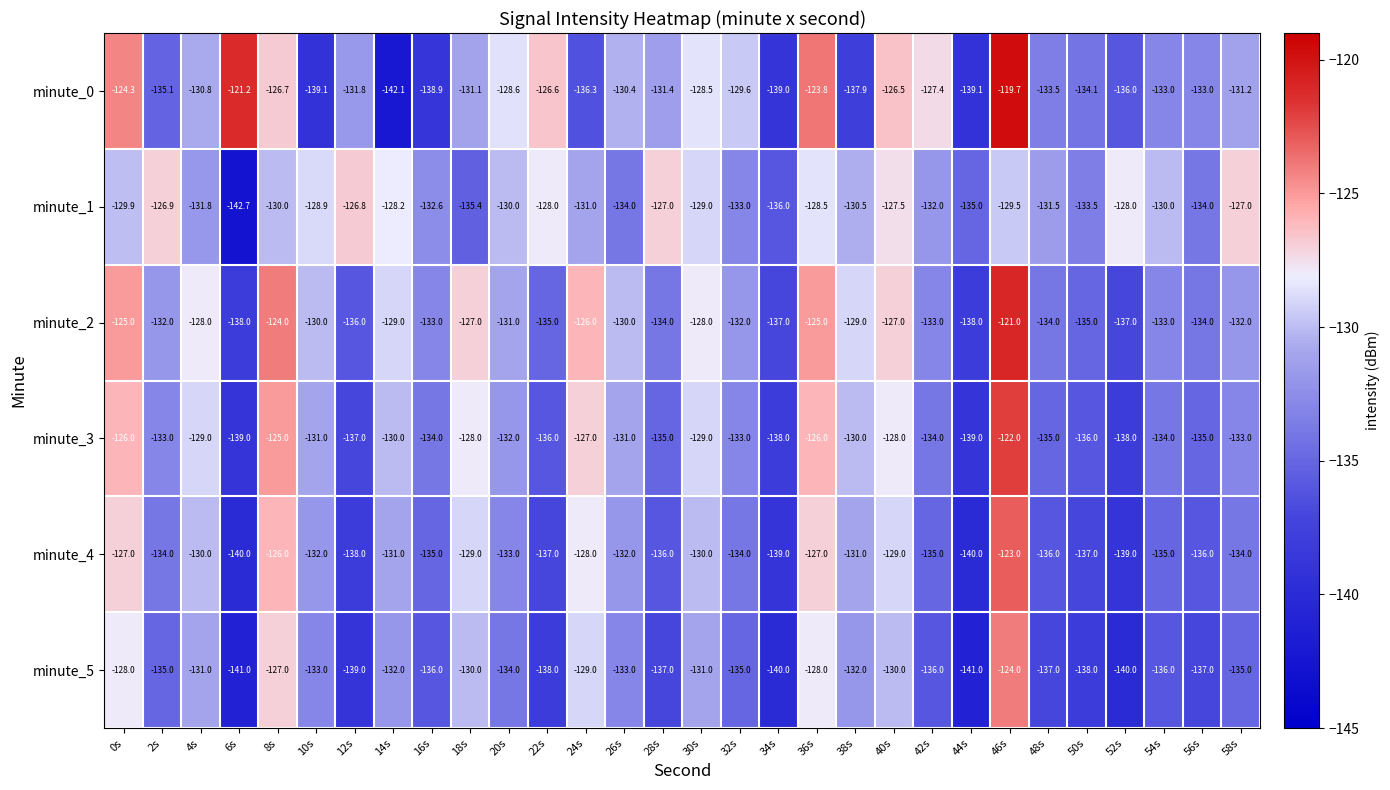

What is the difference between the maximum and minimum values in the minute_1 series?

15.9